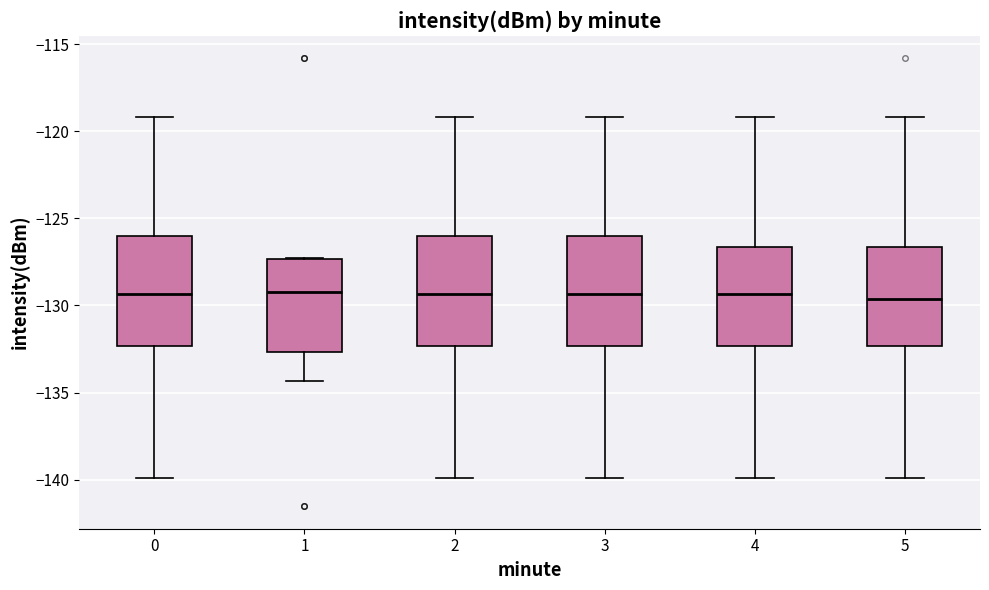

Where does the median line of the box at x = 2 sit on the y-axis? The values are not printed on the chart, so give them approximately, as read against the axis.

-129.5